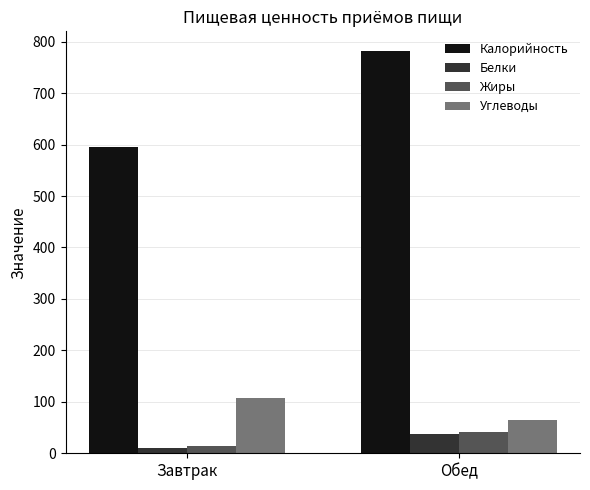

What is the sum of the Углеводы values at Обед and Завтрак?

171.8